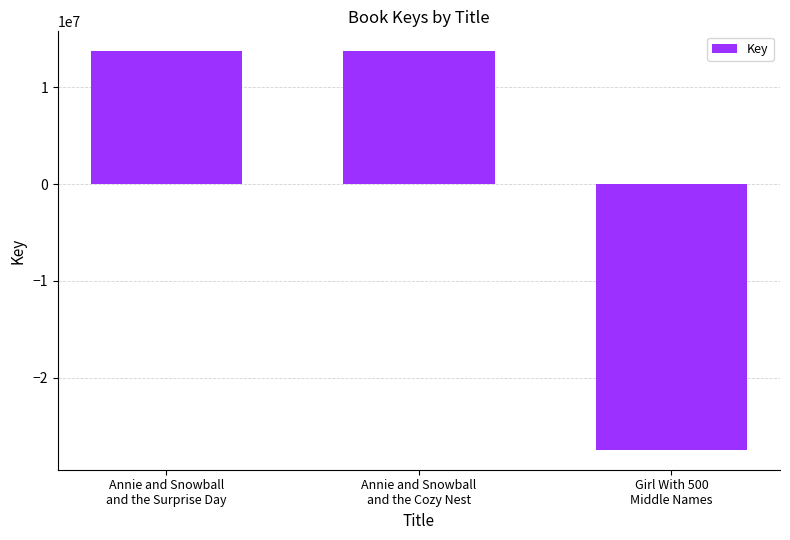

What is the smallest value displayed?

-27439115